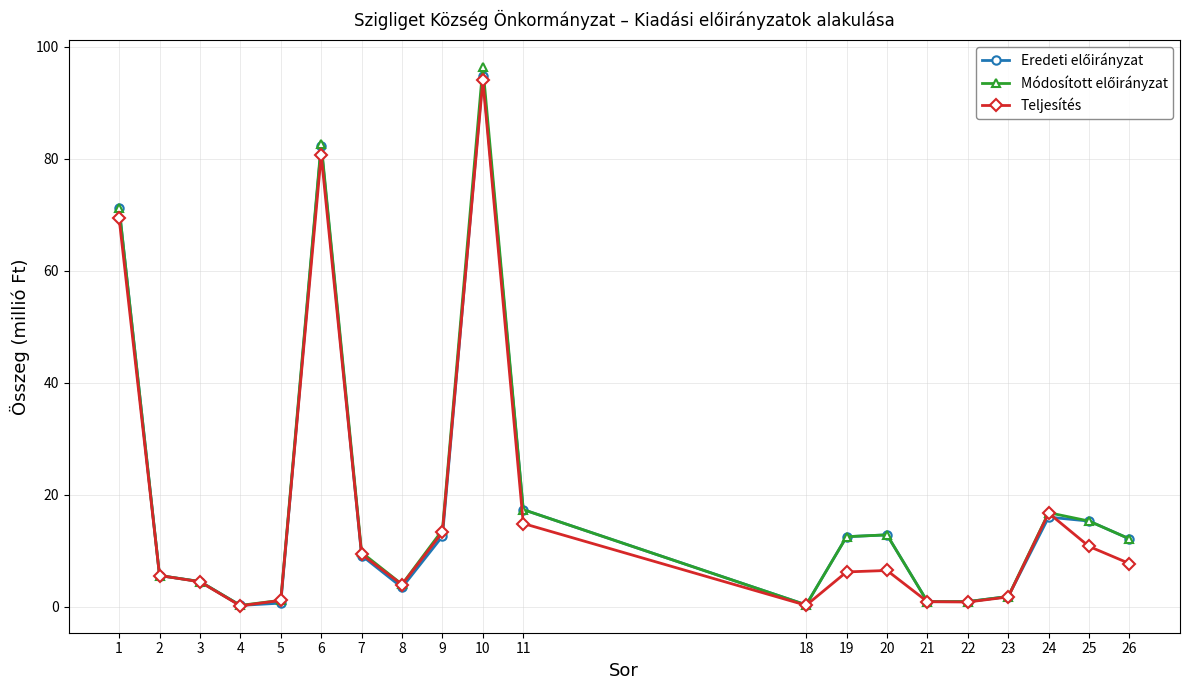

Between 1 and 20, which series saw the biggest shift?

Teljesítés